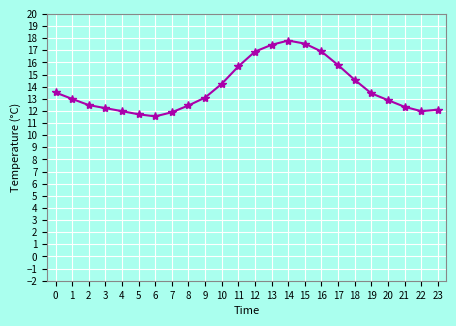

What is the average value?

13.9